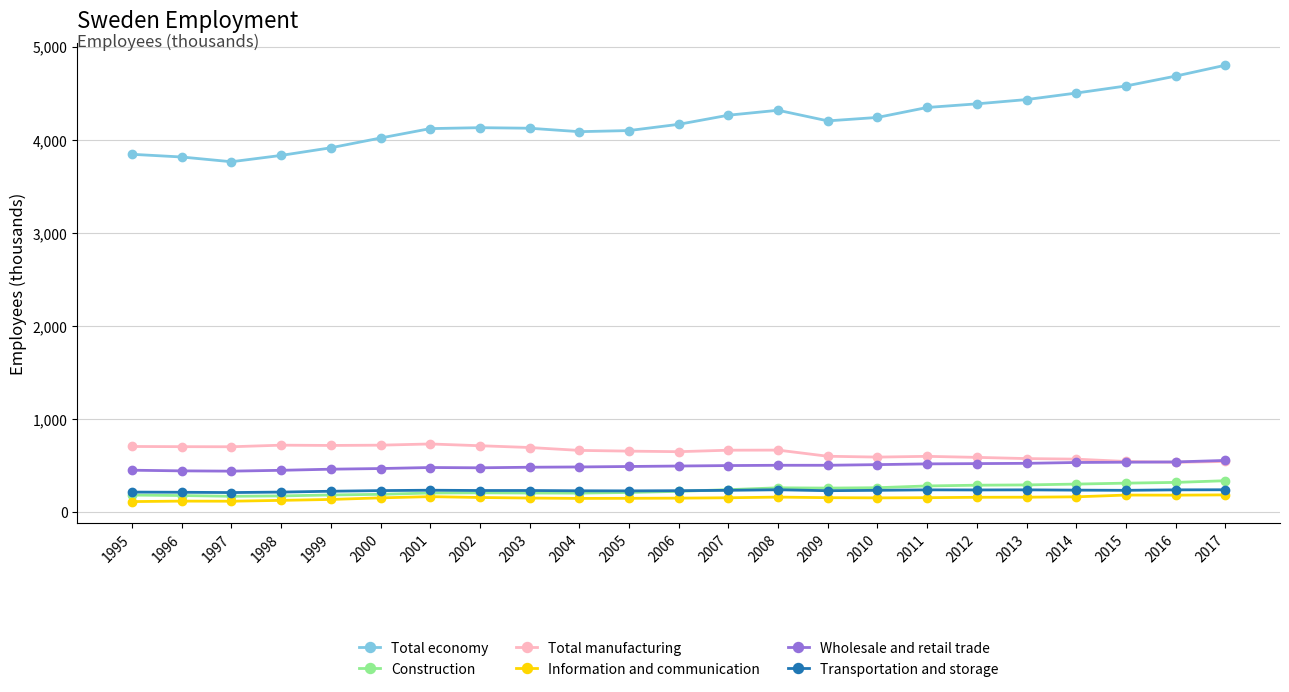

Which series has the largest range (max minus min)?

Total economy